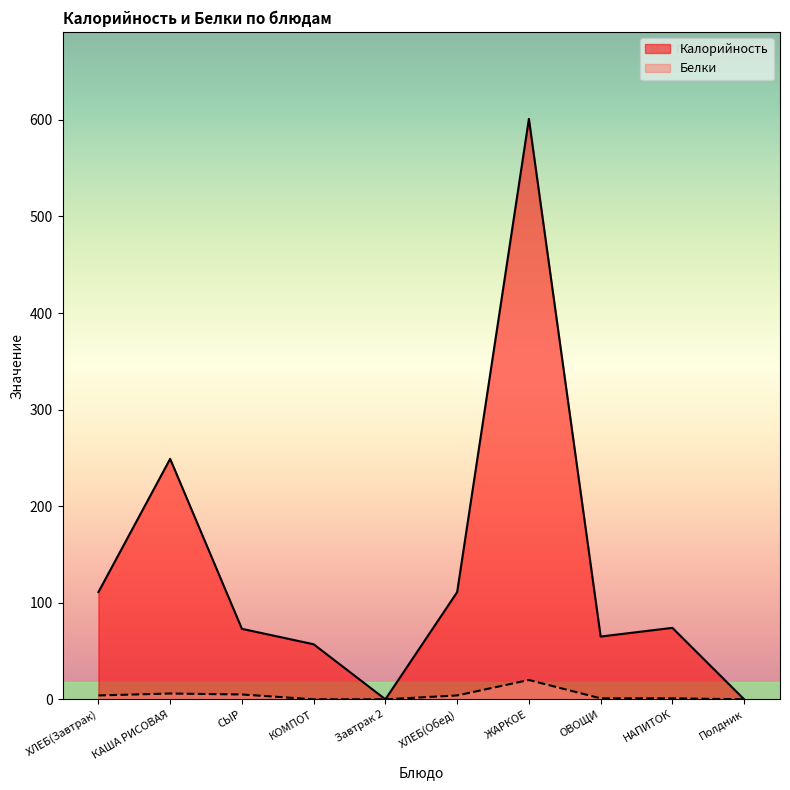

What is the sum of all Калорийность values?

1341